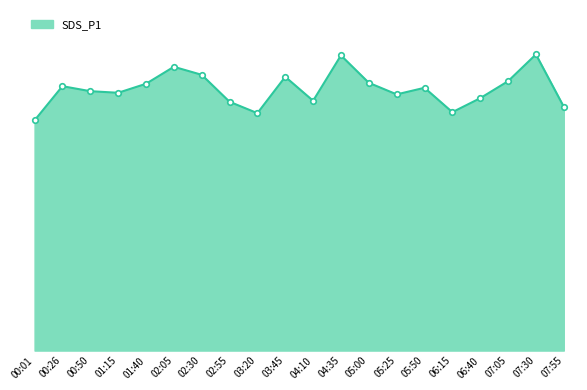

Which category has the lowest value across all series?

00:01